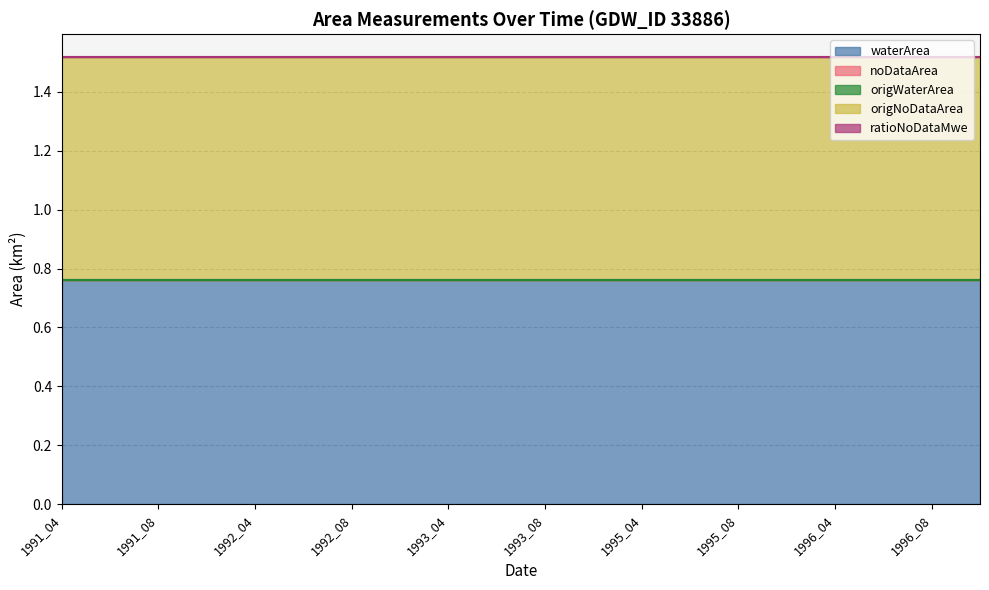

What is the difference between the highest and lowest values at 1992_06?

0.8